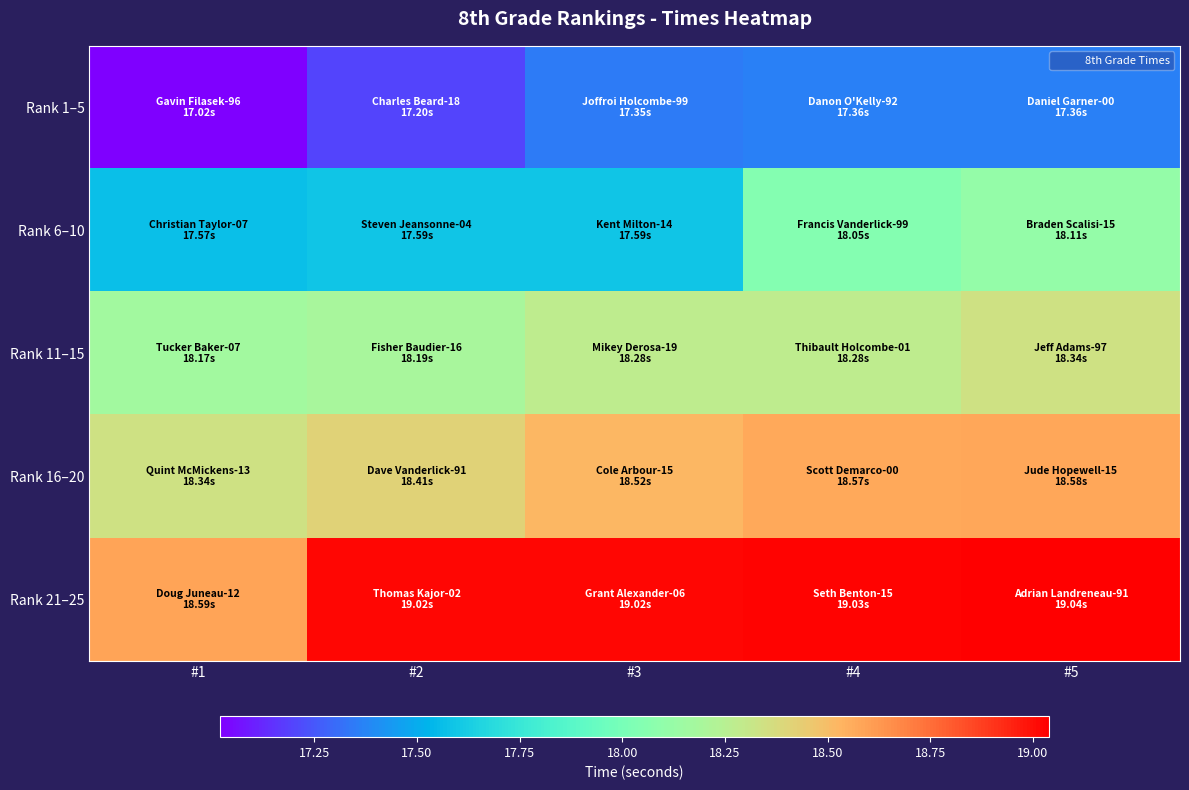

What is the greatest value displayed?

19.0